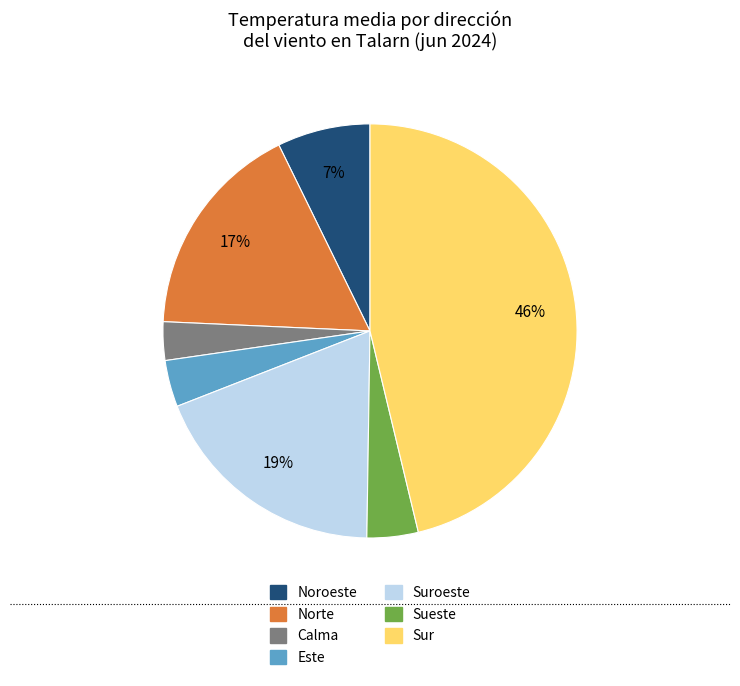

Does any single category account for the majority?

No